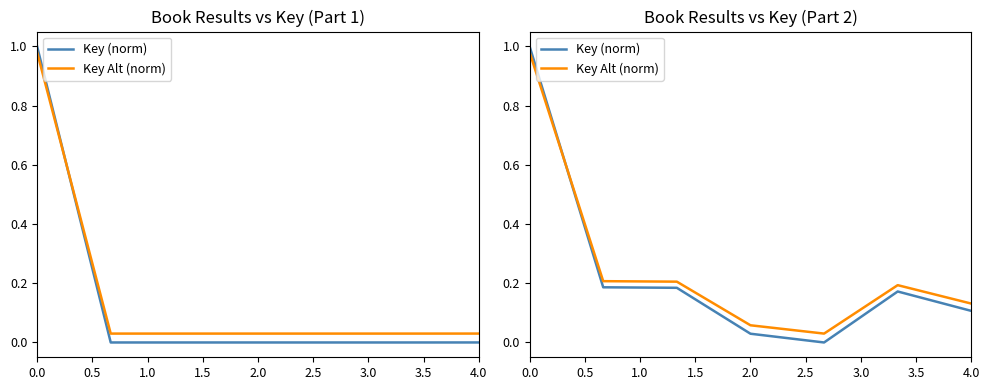

How many interior local peaks does the Key (norm) series have?

1